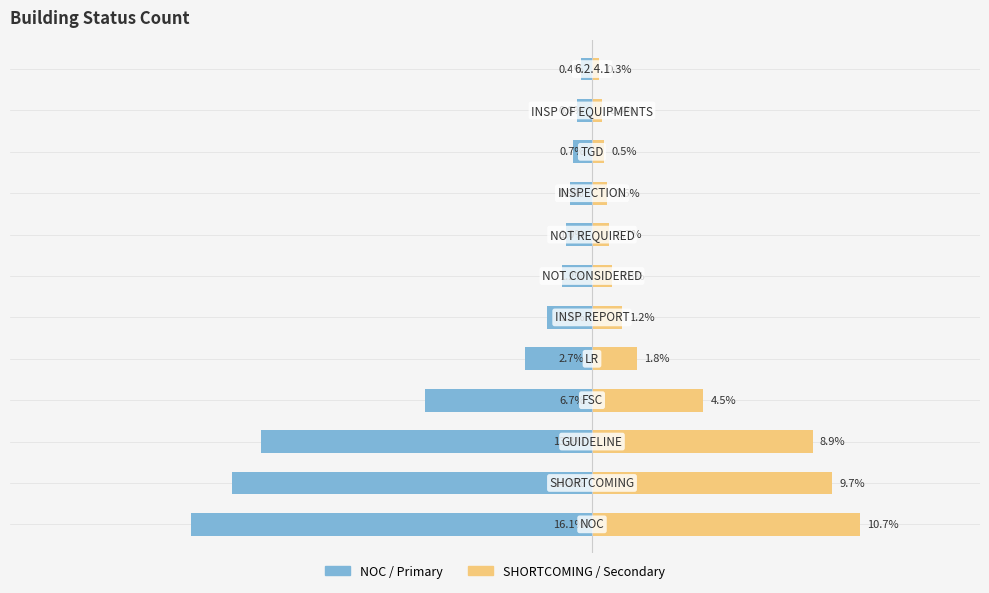

What is the average value of the NOC / Primary series?

-5.0